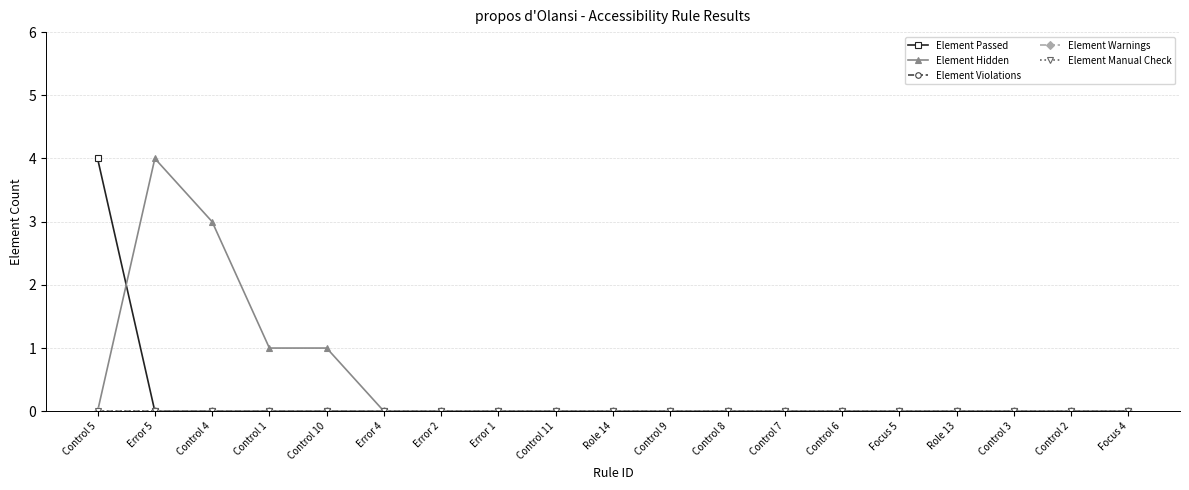

Does the chart have visible grid lines?

Yes